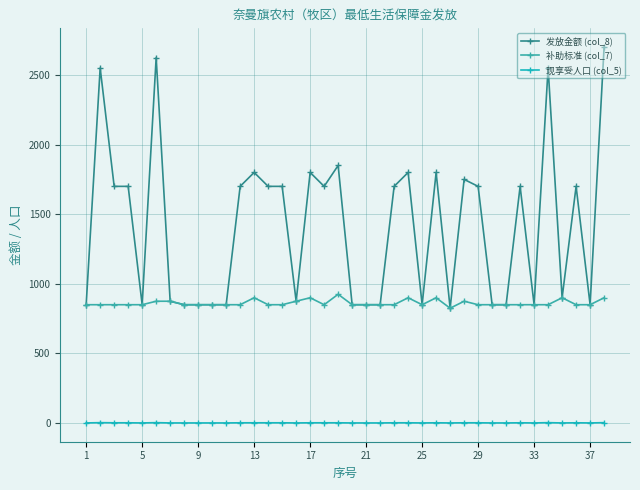

What is the sum of all 发放金额 (col_8) values?

53600